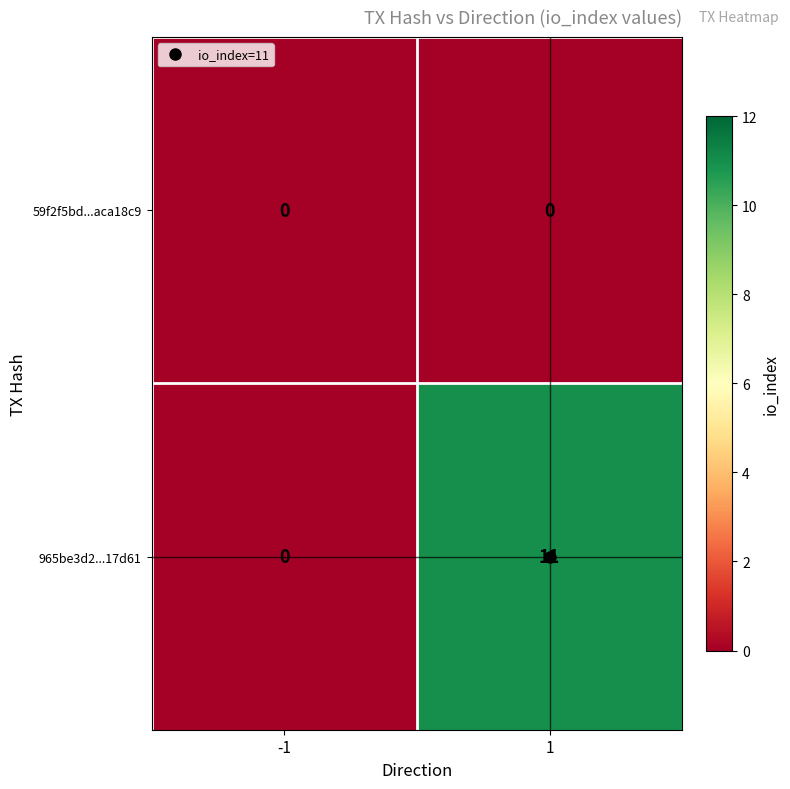

Which series has the widest spread of values?

965be3d2...17d61